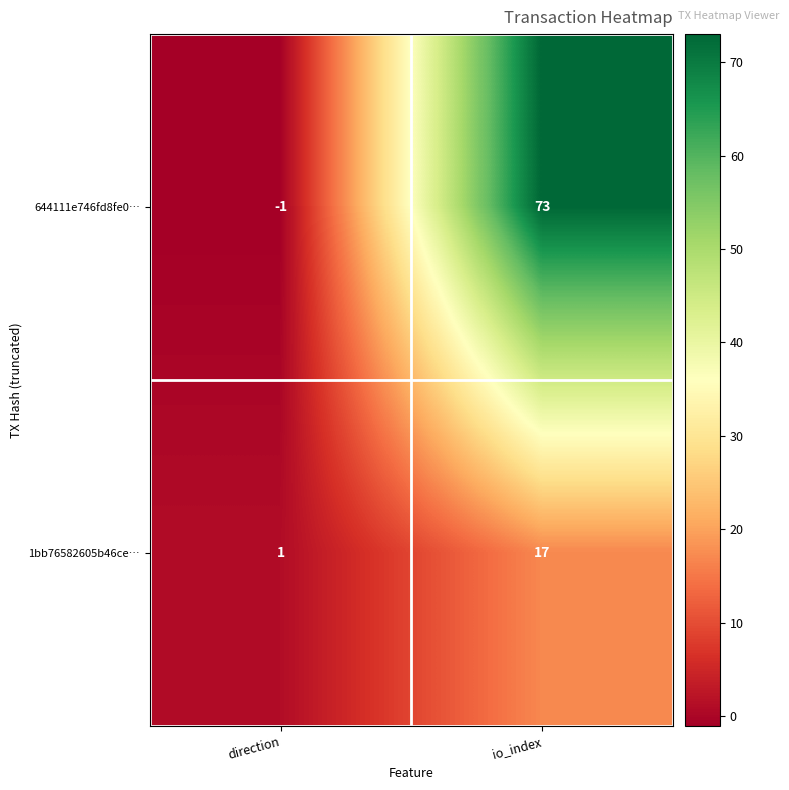

Reading left to right, transcribe all the data shown in this chart.

644111e746fd8fe0…: direction=-1	io_index=73
1bb76582605b46ce…: direction=1	io_index=17